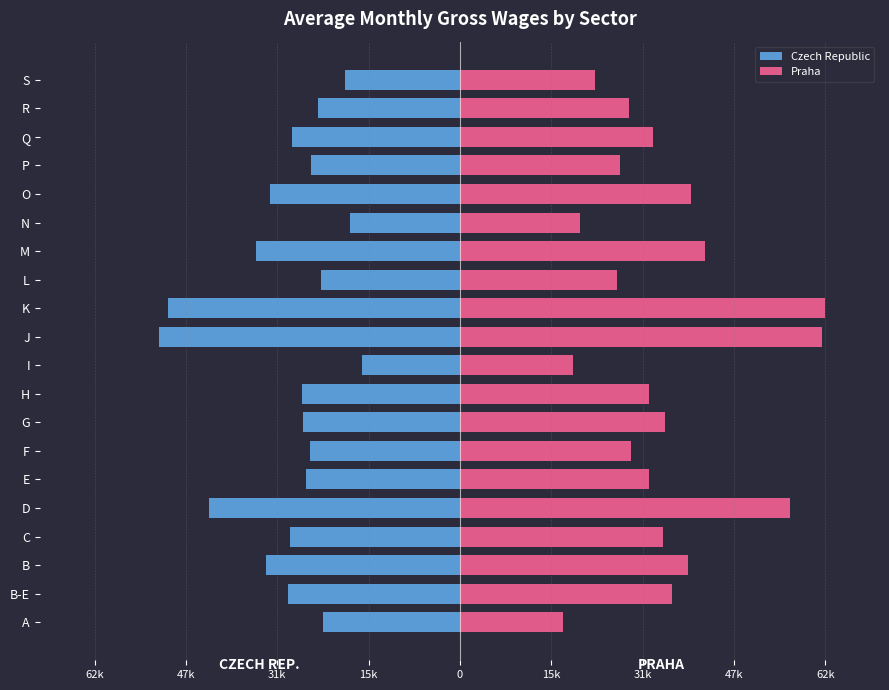

Is it true that Czech Republic equals -36129 at R?

False